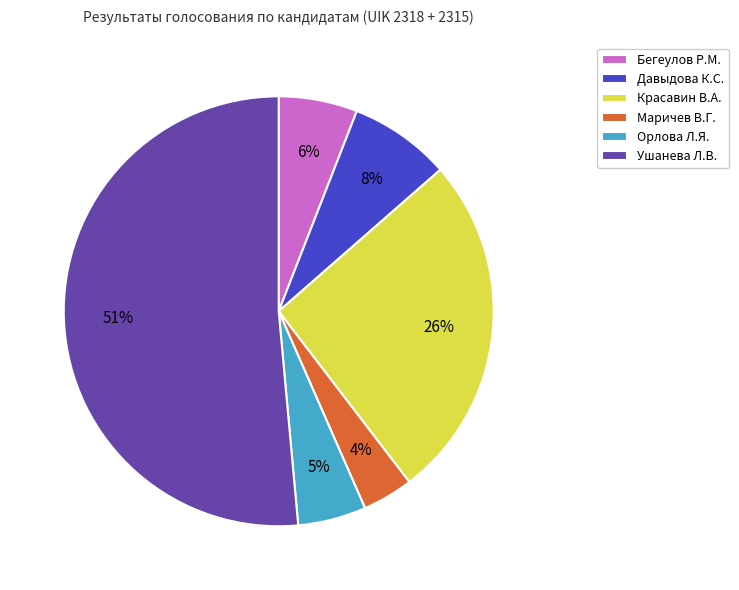

Which has a higher value, Красавин В.А. or Давыдова К.С.?

Красавин В.А.